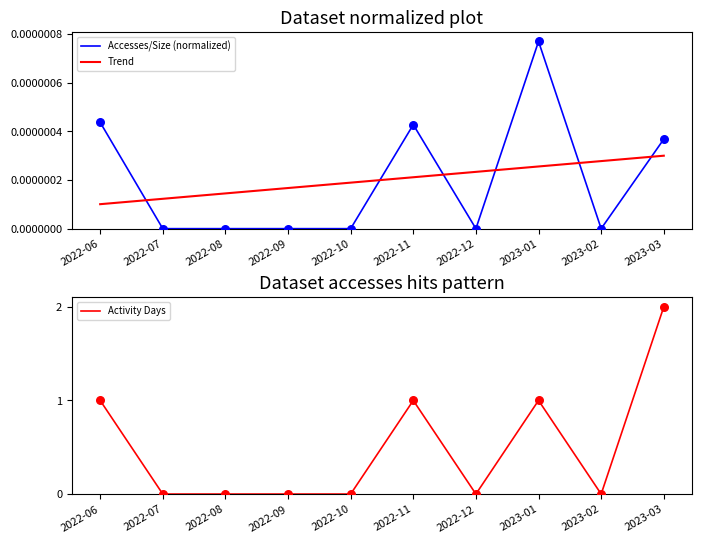

Which series has the largest Y range (max minus min)?

Activity Days